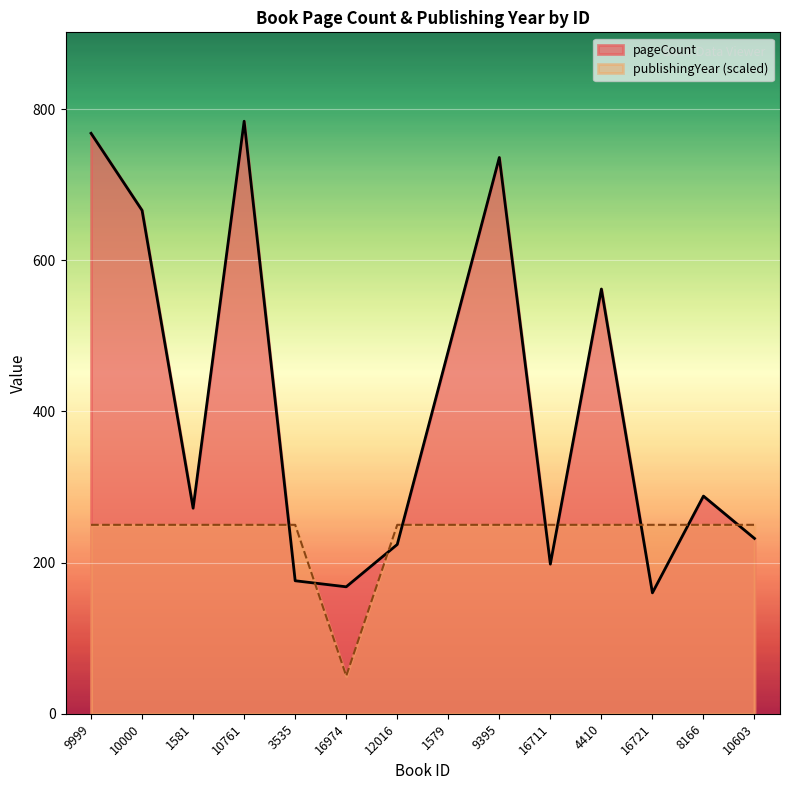

At which category is the sum across all series the highest?

10761